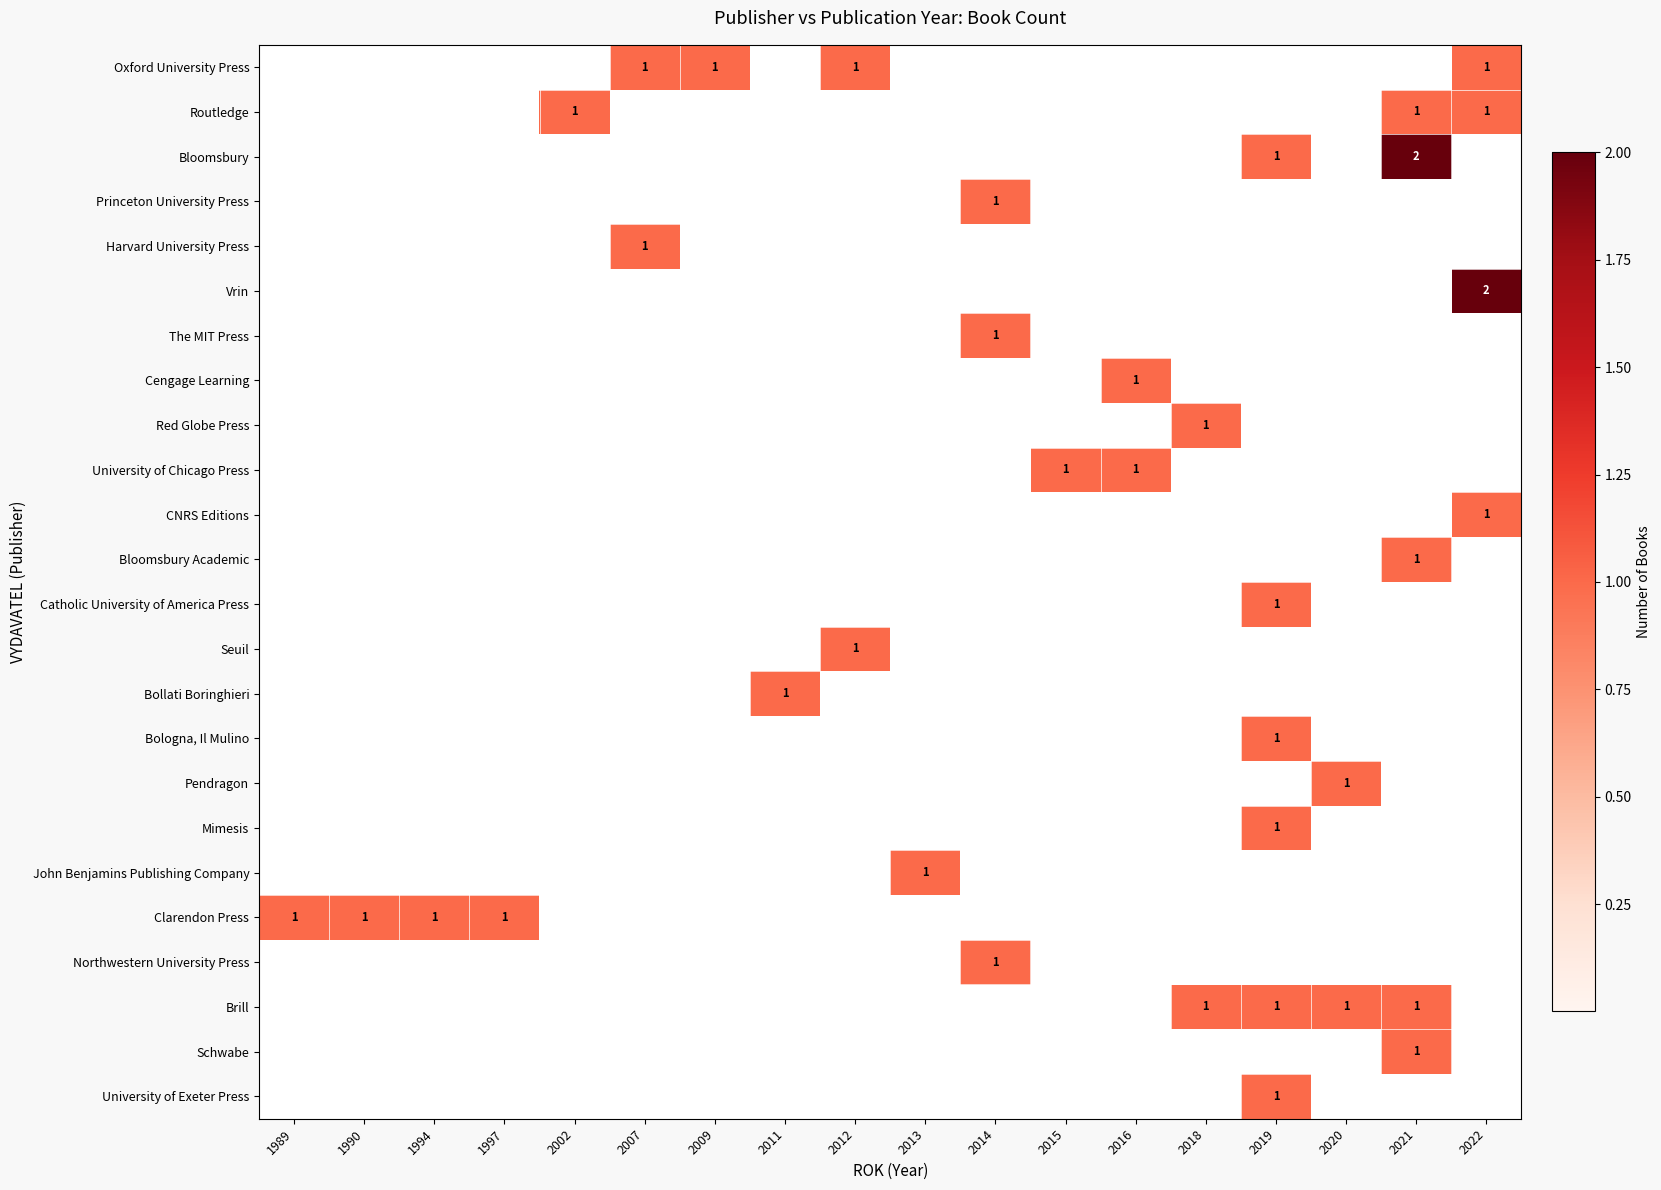

True or false: Oxford University Press has a value of 1 at 2022.

True